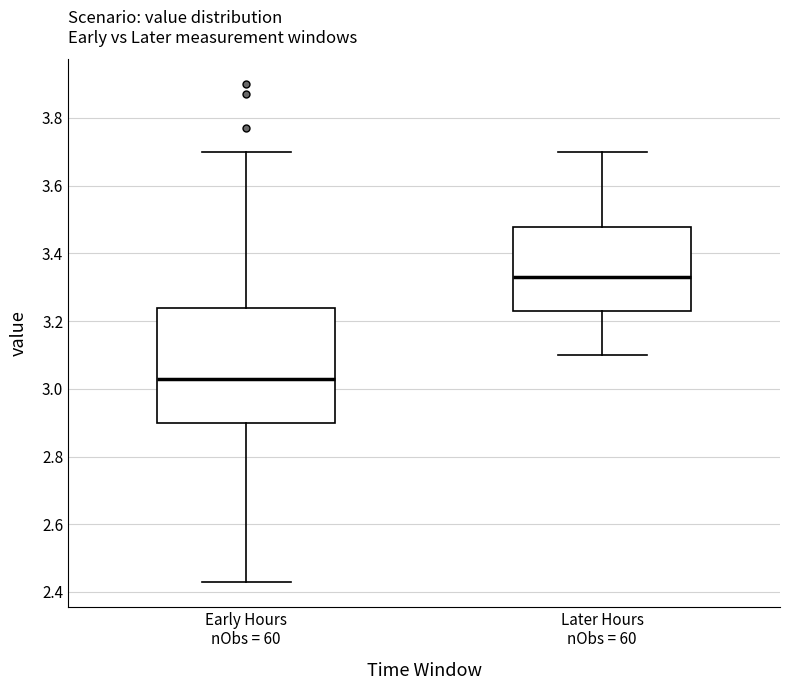

Which box is the tallest, from its lower edge to its upper edge?

Early Hours nObs = 60